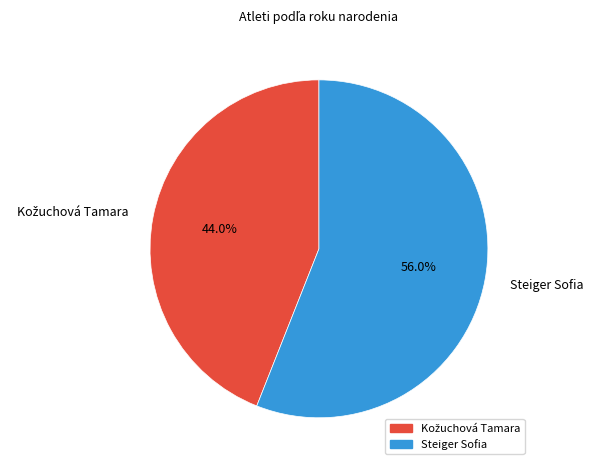

Which category accounts for the majority?

Steiger Sofia